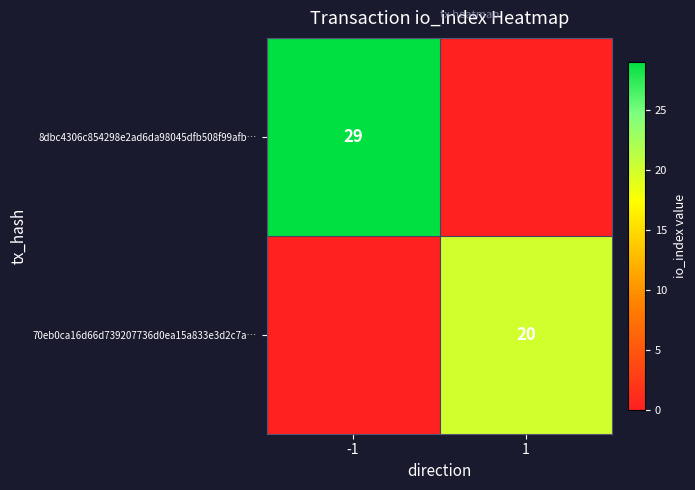

How many distinct data groups are displayed?

2